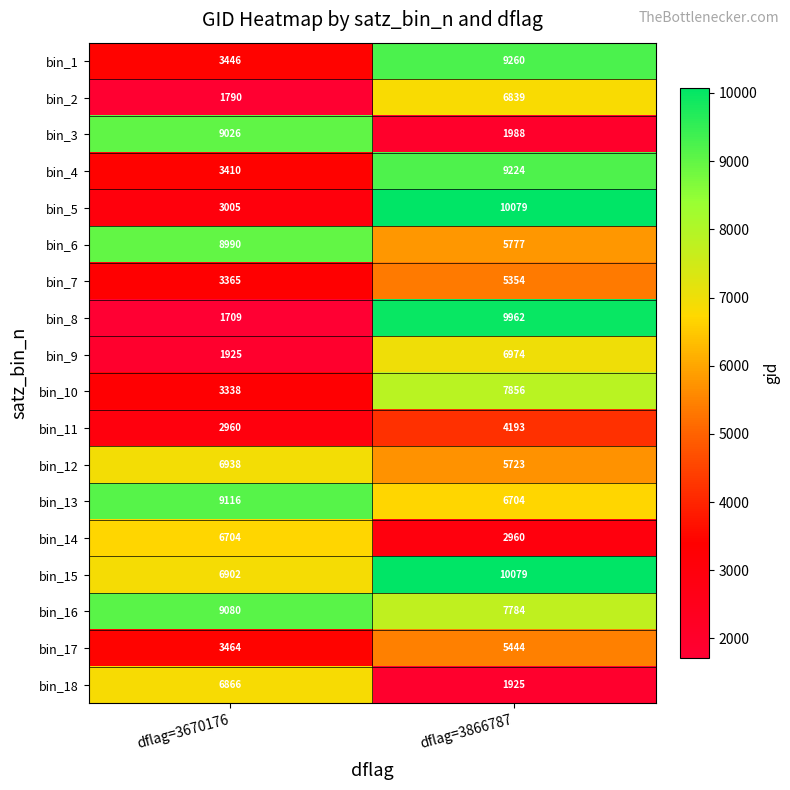

What is the spread (max minus min) of values at dflag=3670176?

7407